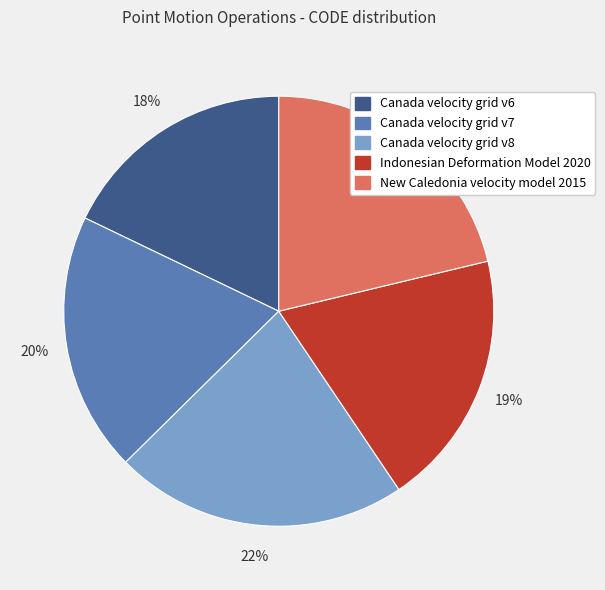

What is the largest slice in the pie chart?

Canada velocity grid v8